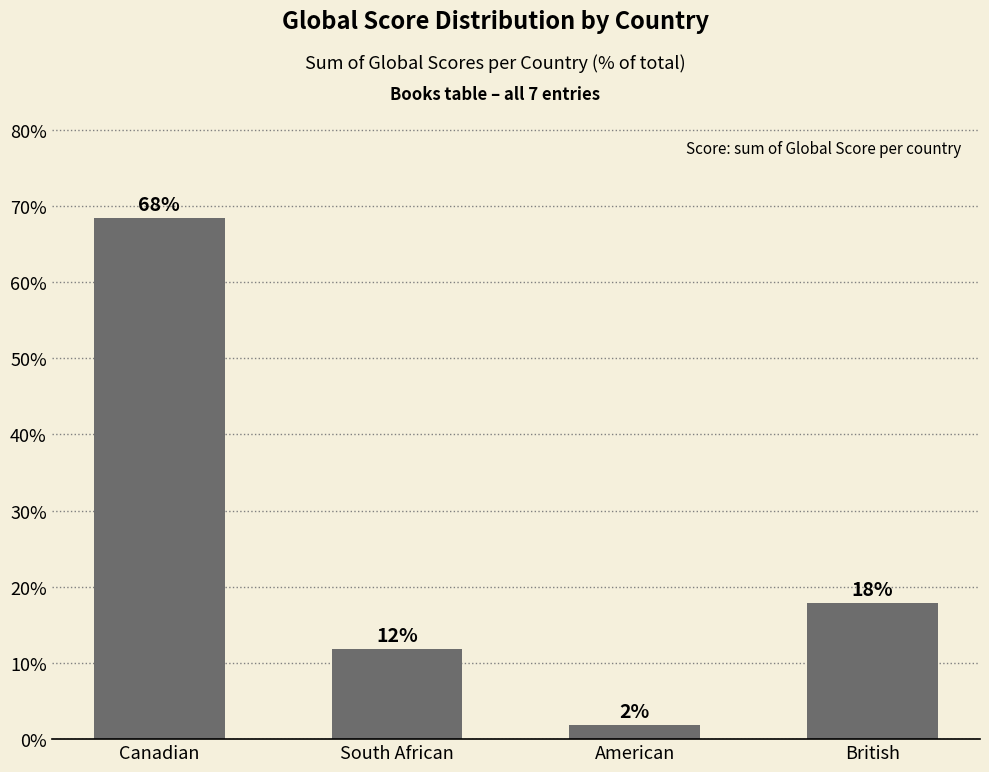

What is the change in value from Canadian to South African?

-56.6